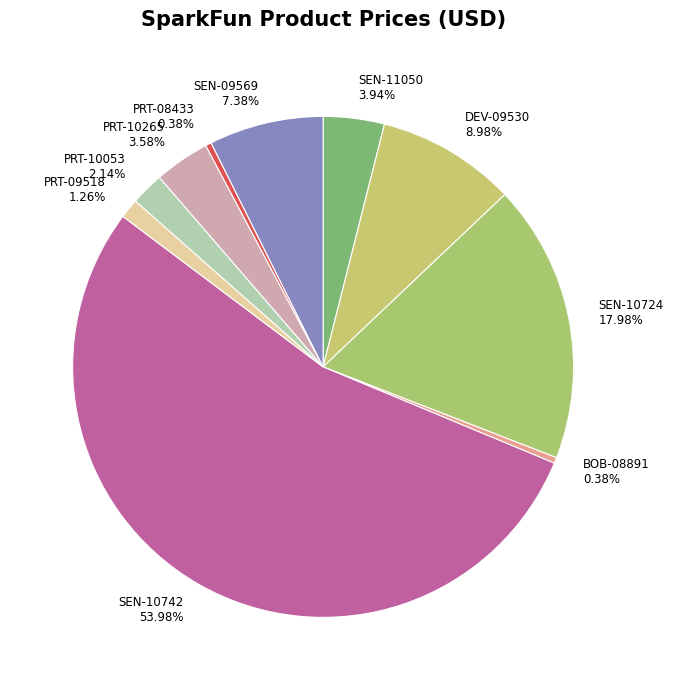

To the nearest percent, what percentage of the pie is PRT-10265?

4%